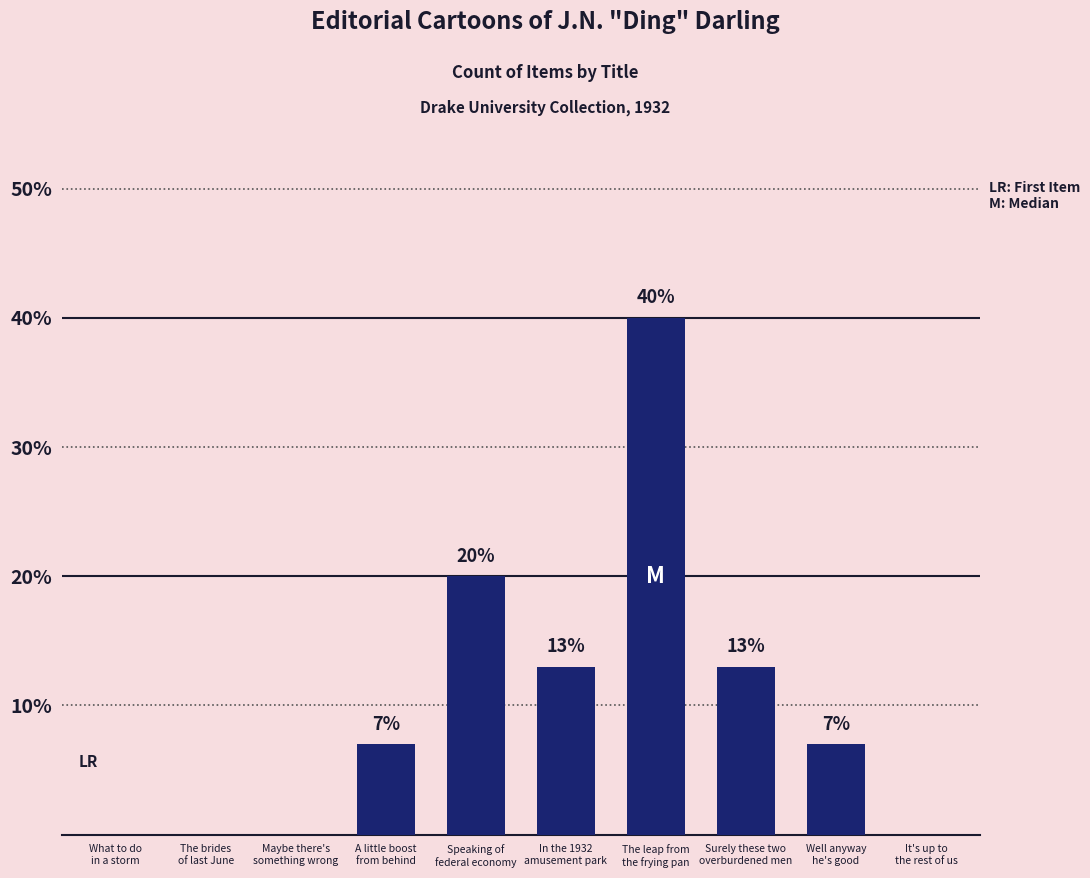

At which label is the value closest to 20?

Speaking of
federal economy